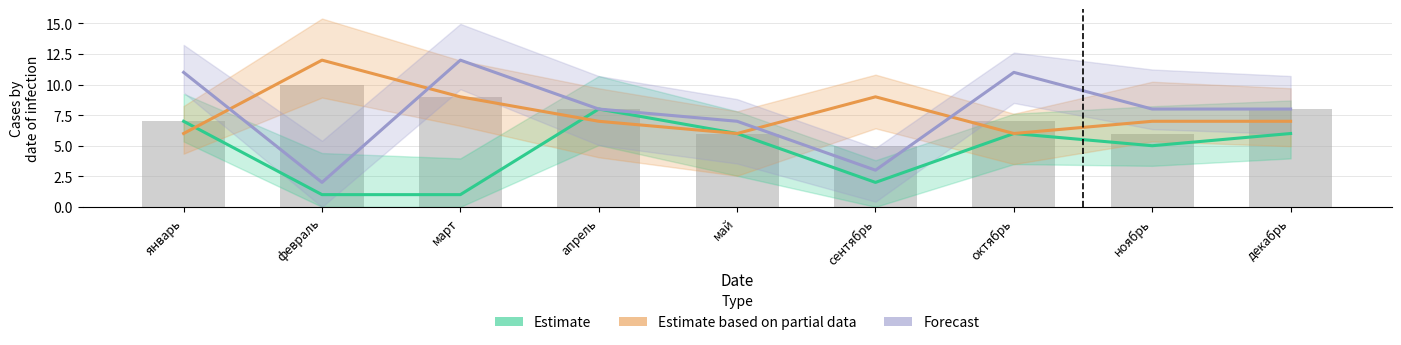

Between январь and май, which is larger?

январь